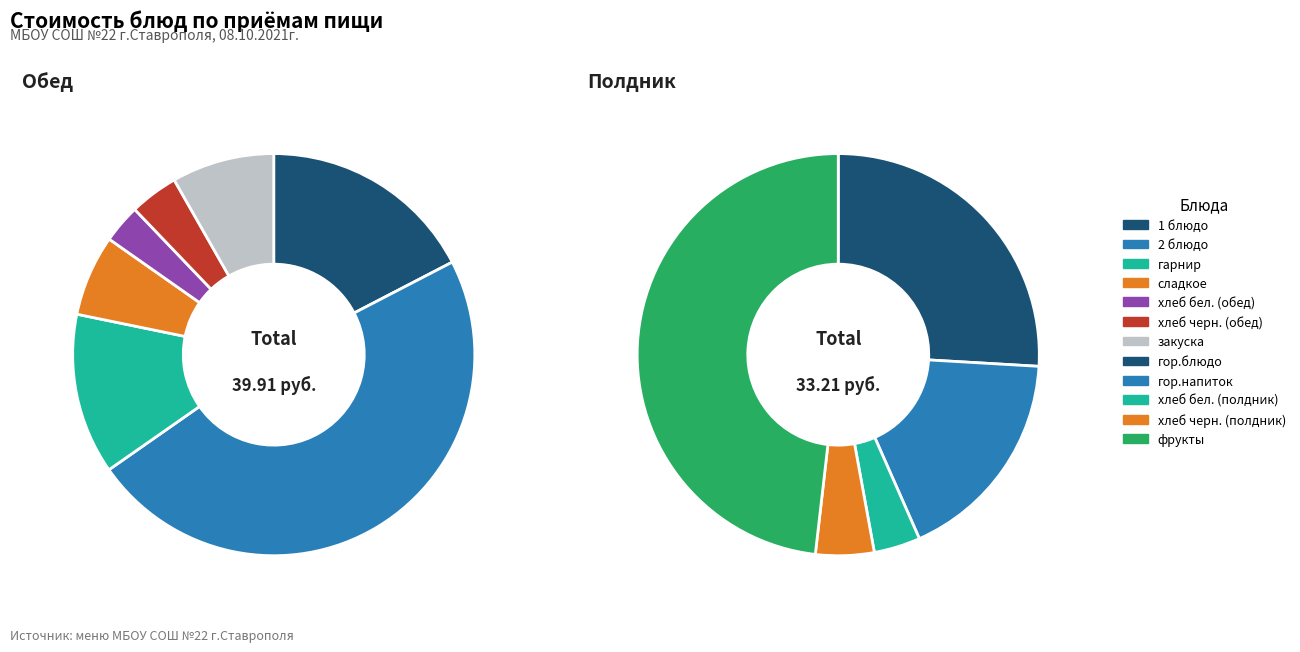

Is the sum of 2 блюдо and гарнир greater than half?

Yes